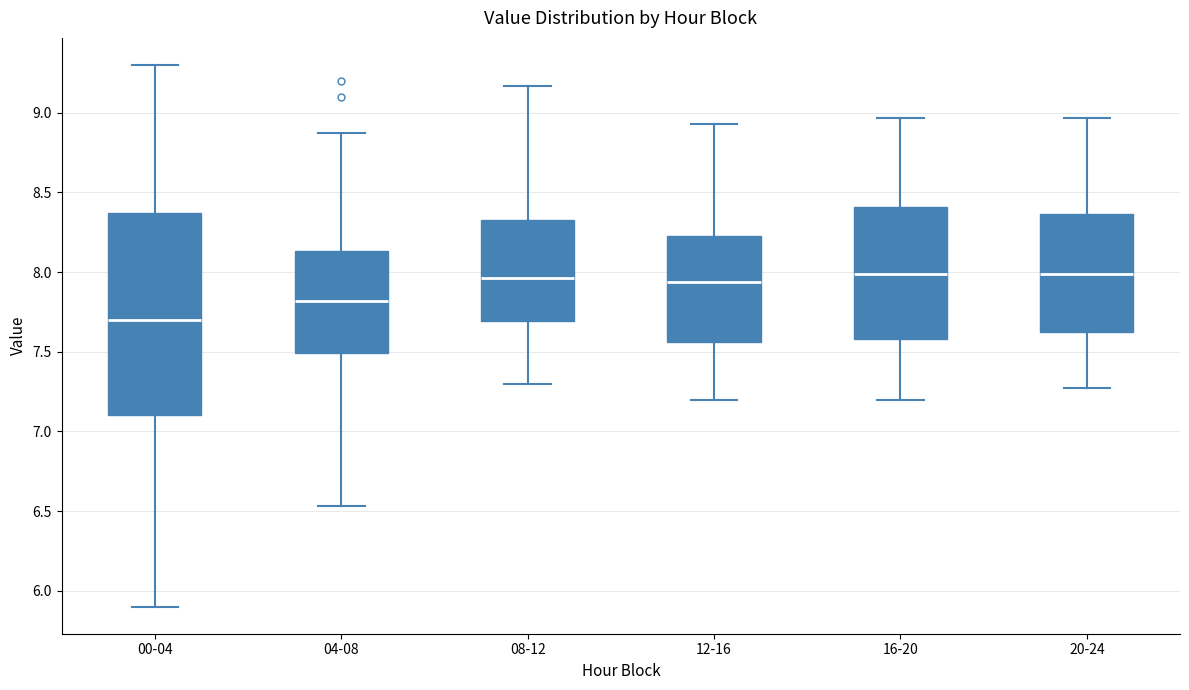

Where does the upper whisker of the box for 08-12 end on the y-axis? The values are not printed on the chart, so give them approximately, as read against the axis.

9.15